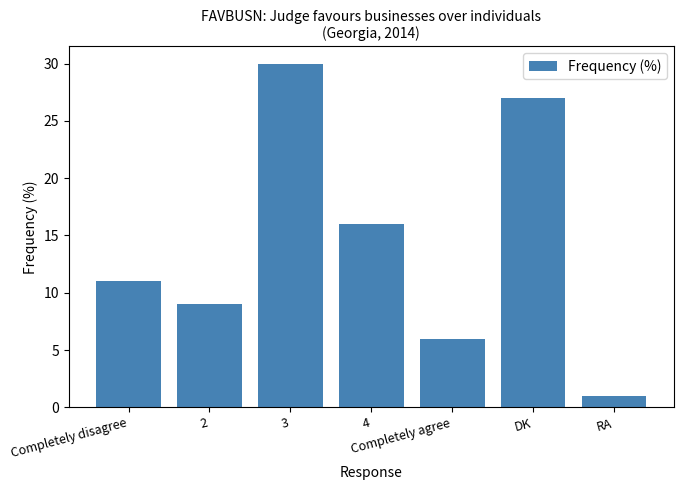

What is the label of the 7th bar from the right?

Completely disagree